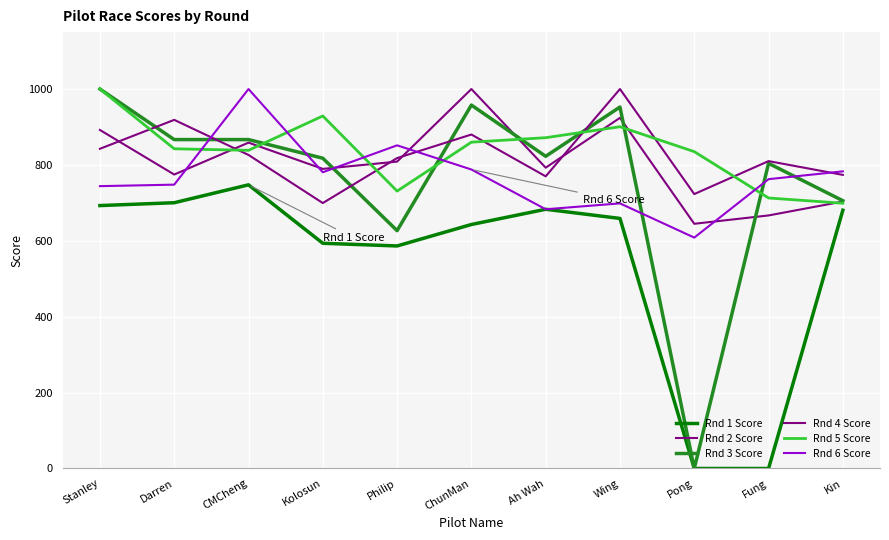

True or false: Rnd 5 Score has more than 2 points higher than both neighbors.

False